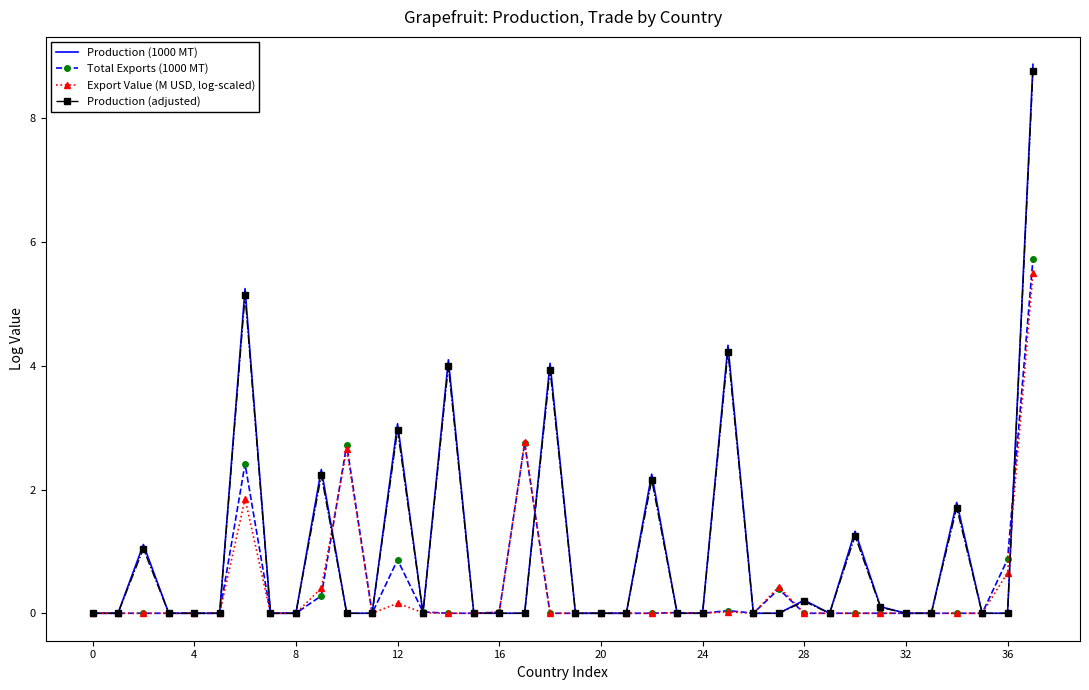

What is the greatest value displayed?

8.9